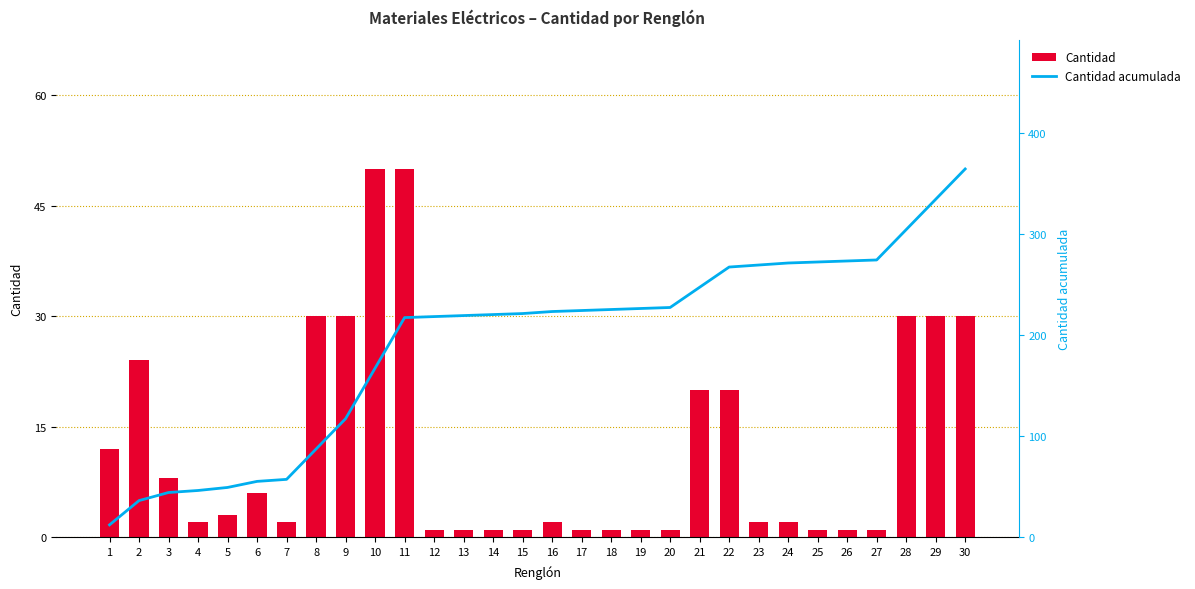

At which label does Cantidad acumulada first exceed 223?

17